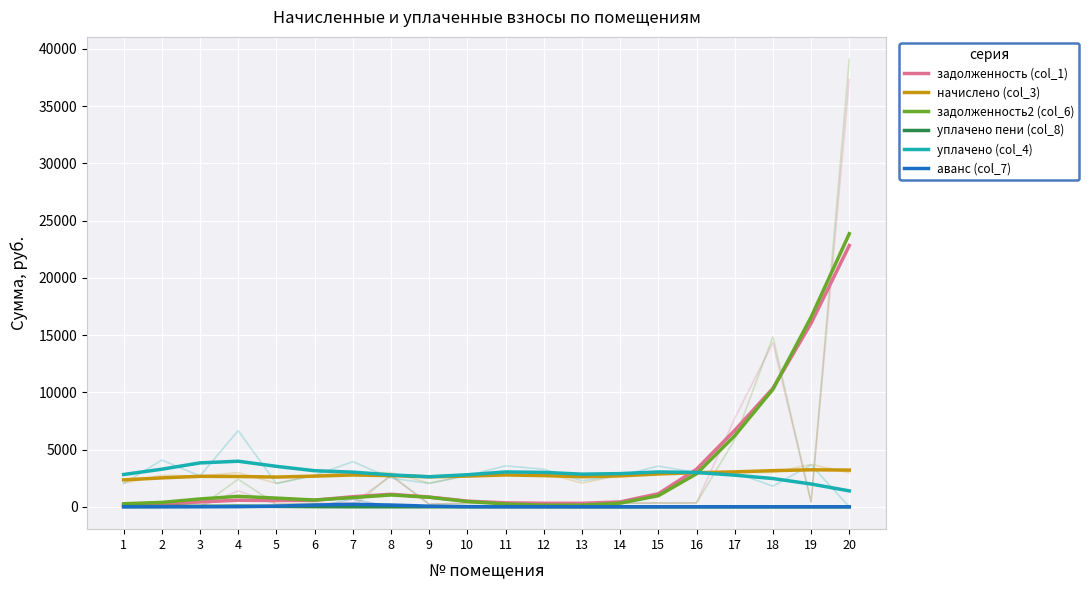

Reading left to right, list all the values displayed in this chart.

задолженность (col_1): 119.5	225.2	423.0	575.3	546.2	575.9	879.1	1091.3	848.7	494.9	343.9	306.2	302.3	425.9	1137.9	3277.2	6672.1	10347.2	16032.7	22822.6
начислено (col_3): 2352.0	2524.6	2661.8	2646.3	2595.7	2677.8	2779.3	2719.6	2620.8	2682.7	2782.9	2724.9	2626.5	2699.3	2867.6	2977.0	3049.5	3157.0	3231.0	3206.1
задолженность2 (col_6): 265.2	382.1	684.1	912.8	759.8	589.3	800.7	1036.5	831.2	464.4	247.4	141.8	145.4	317.8	967.7	2882.8	6205.4	10258.0	16566.6	23851.4
уплачено пени (col_8): 16.1	27.1	44.4	52.0	34.8	12.1	2.2	0.6	2.4	6.8	9.6	6.8	2.7	1.2	1.1	0.8	0.3	0.0	0.0	0.0
уплачено (col_4): 2820.3	3283.3	3834.1	3979.9	3532.4	3150.5	3025.1	2785.2	2622.1	2800.3	3042.0	3006.4	2849.4	2897.4	3044.1	2998.5	2762.3	2469.3	1990.3	1388.5
аванс (col_7): 0.0	0.0	0.8	9.6	54.3	154.0	217.9	154.0	54.3	9.6	0.9	0.2	0.2	0.2	0.1	0.0	0.0	0.0	0.0	0.0